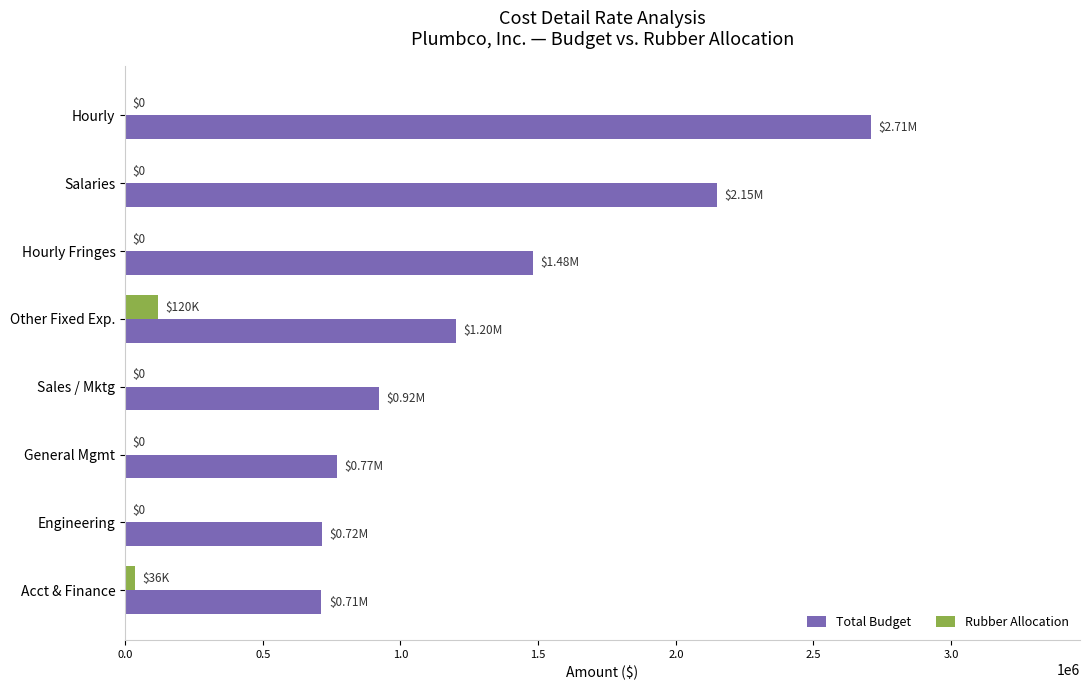

Where is Total Budget nearest to the value 1711058?

Hourly Fringes